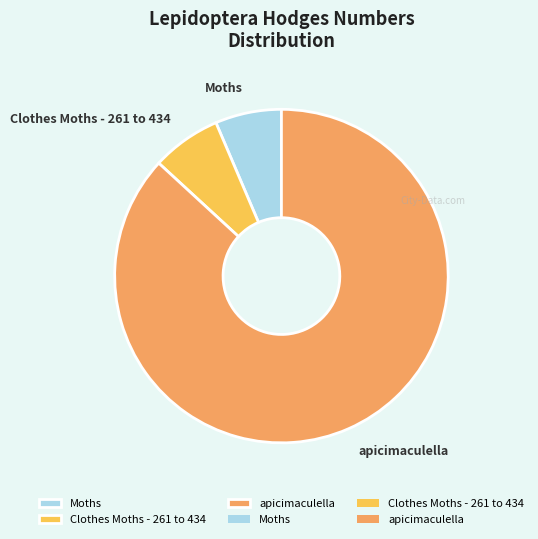

What is the largest slice in the pie chart?

apicimaculella